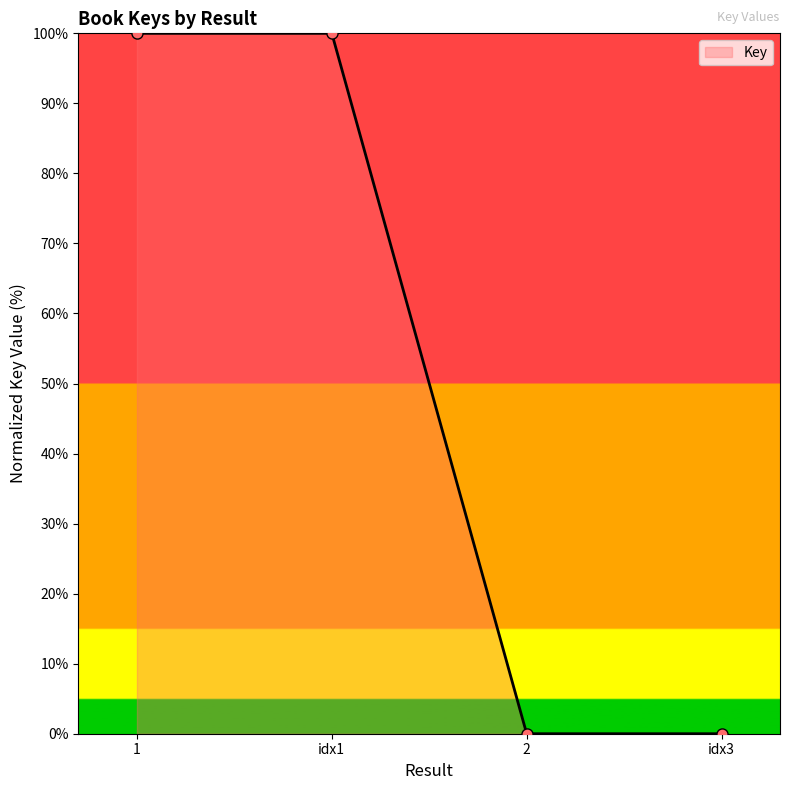

What is the sum of the values at 2 and 1?

100